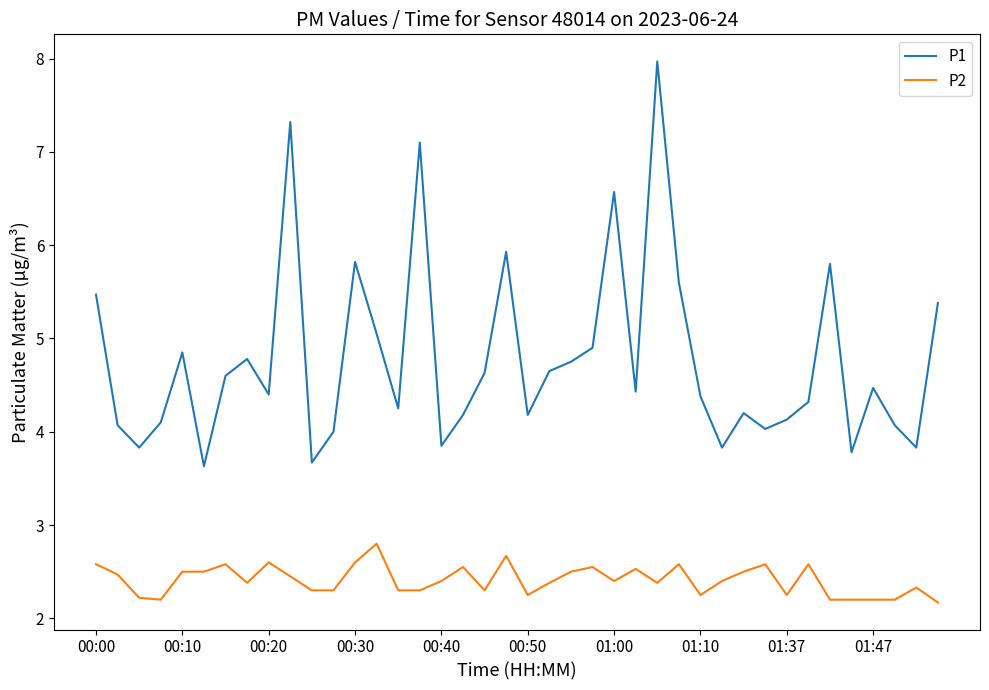

What is the average value of the P1 series?

4.8